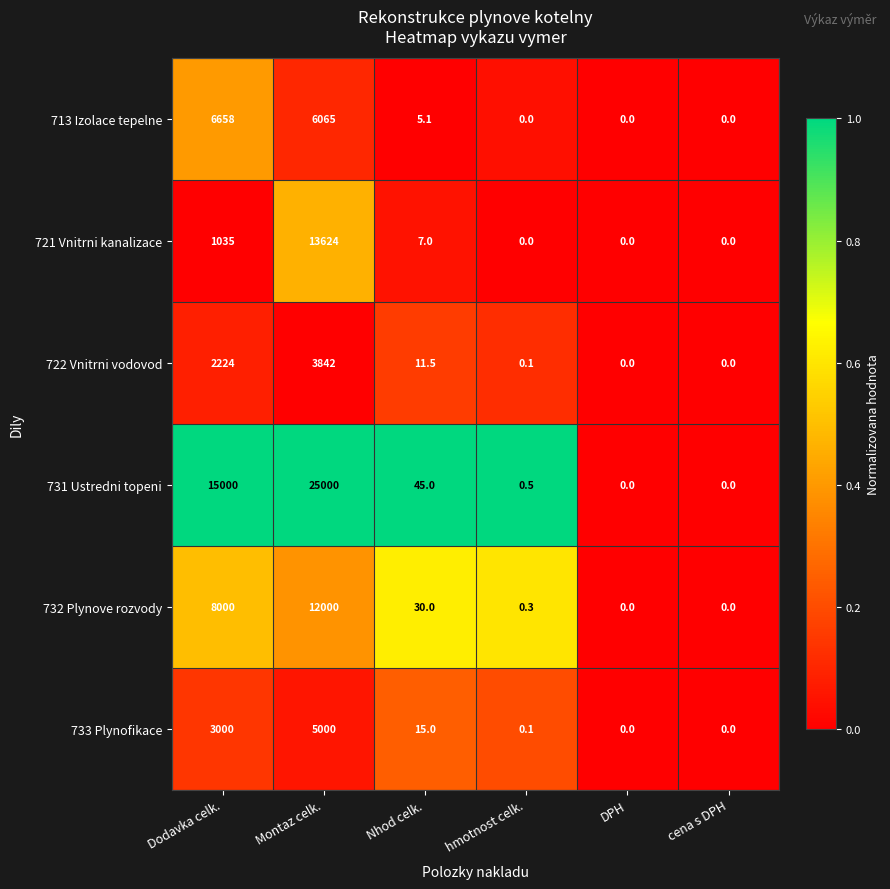

What is the maximum value shown in the chart?

25000.0